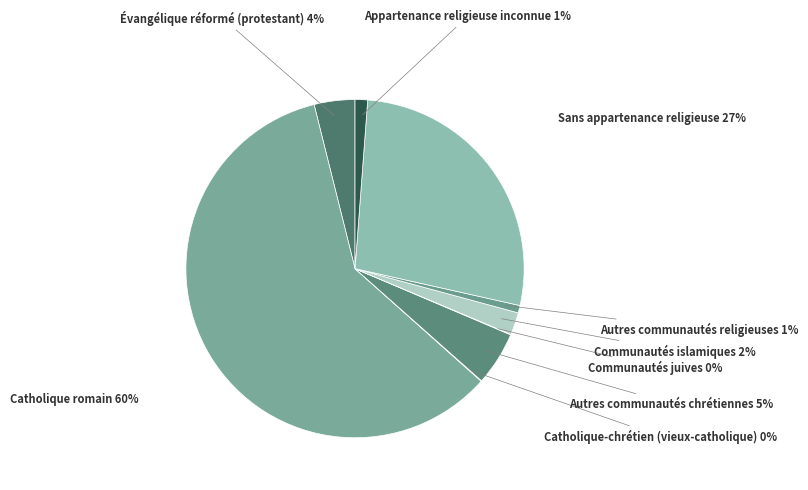

Do Appartenance religieuse inconnue and Autres communautés religieuses together represent more than half of the pie?

No